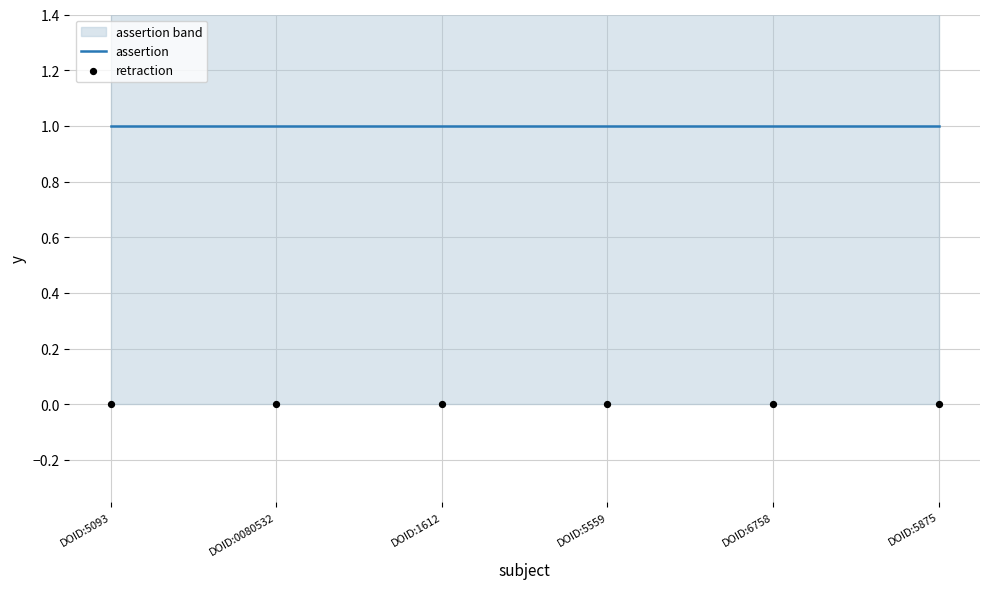

Which series reaches the minimum Y coordinate?

retraction